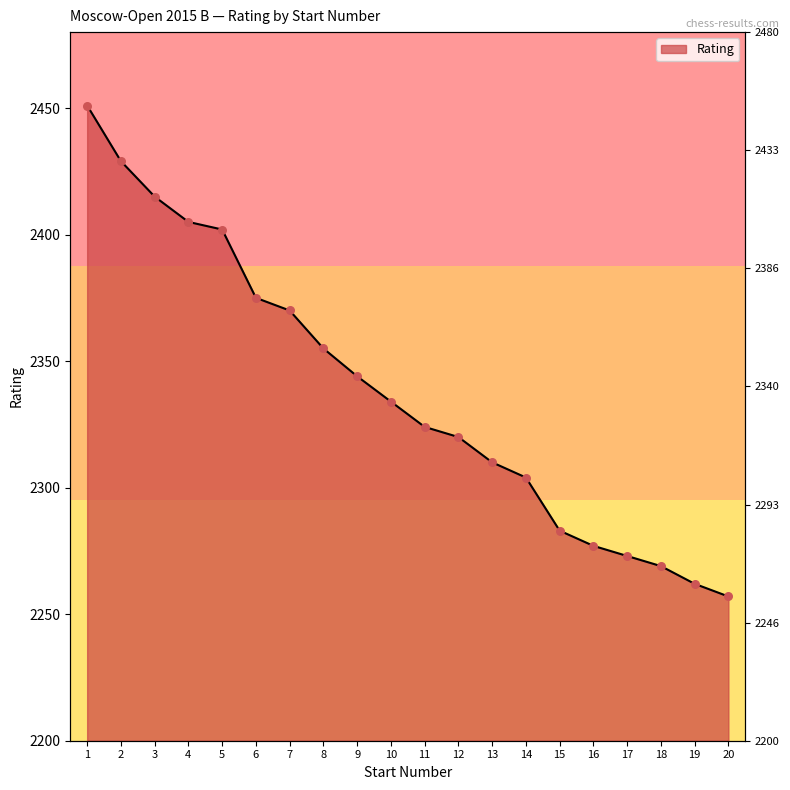

Between 18 and 17, which is larger?

17